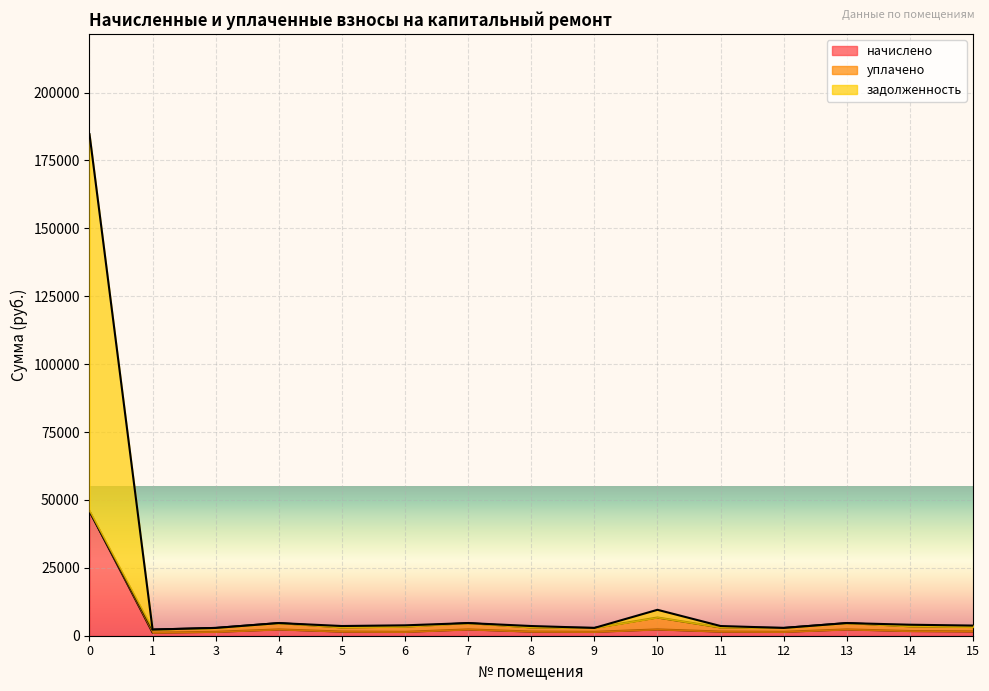

In задолженность, how many points are higher than both neighbors (excluding endpoints)?

4